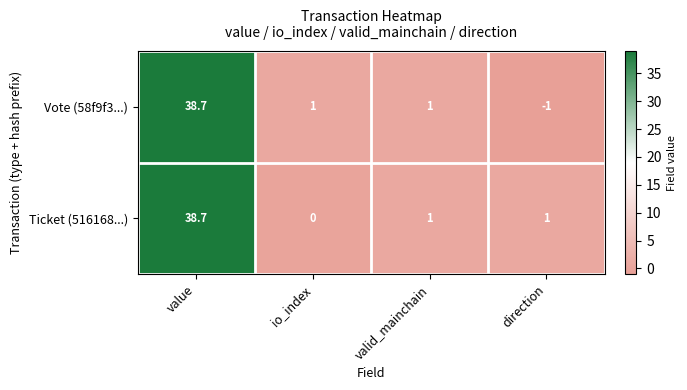

Which category has the lowest value across all series?

direction